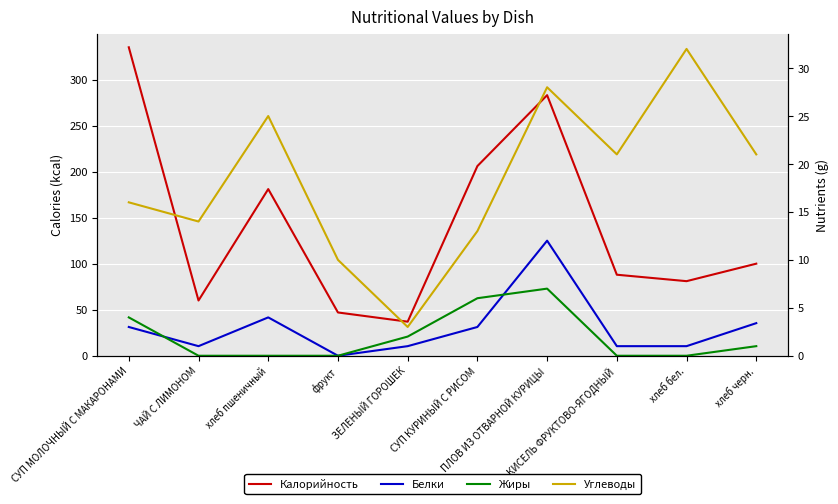

Which has a higher value, хлеб черн. or ЗЕЛЕНЫЙ ГОРОШЕК?

хлеб черн.